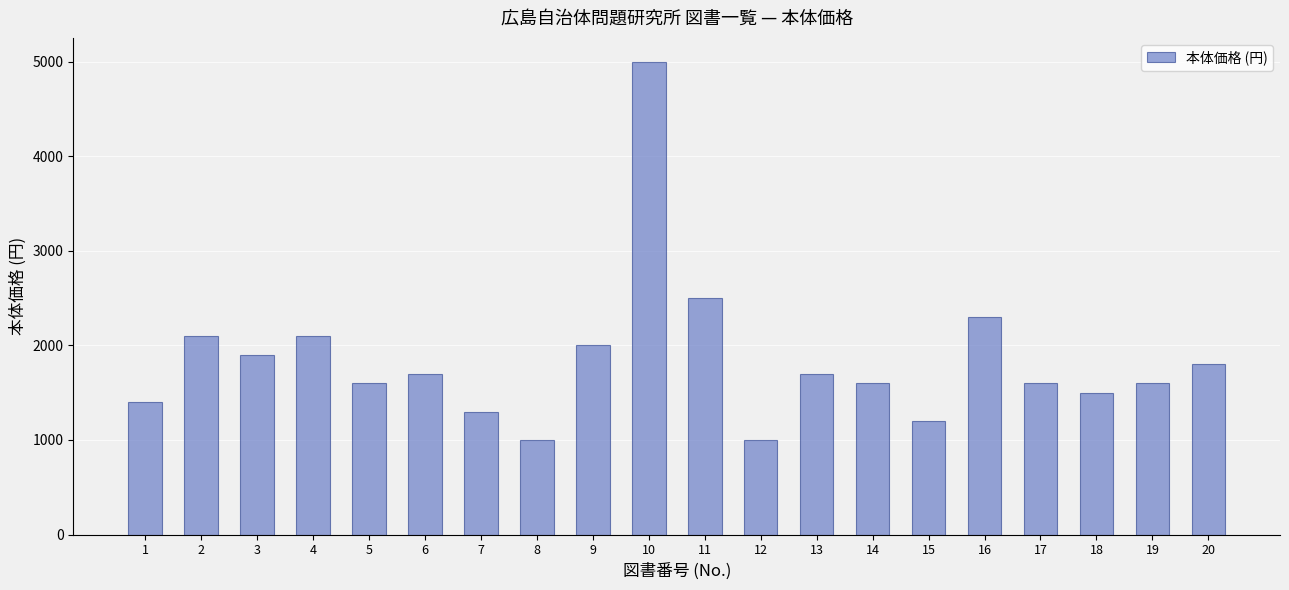

What value does the data have at 13?

1700